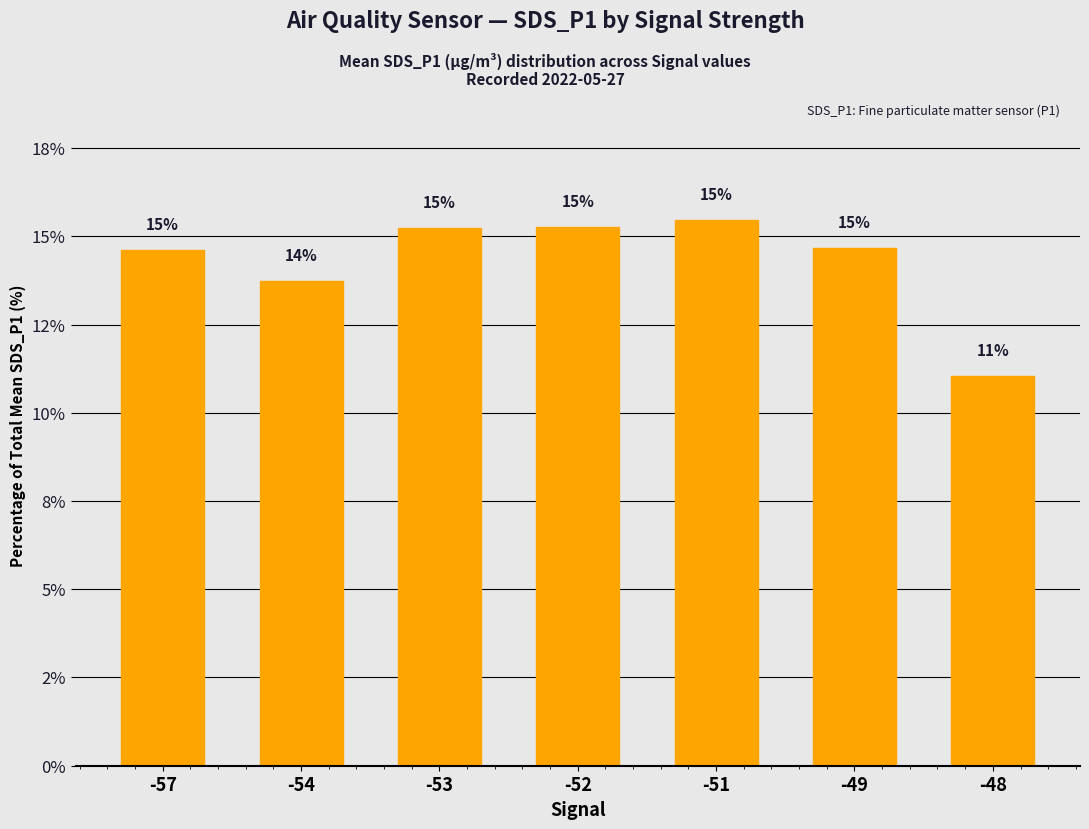

Does the chart contain any negative values?

No